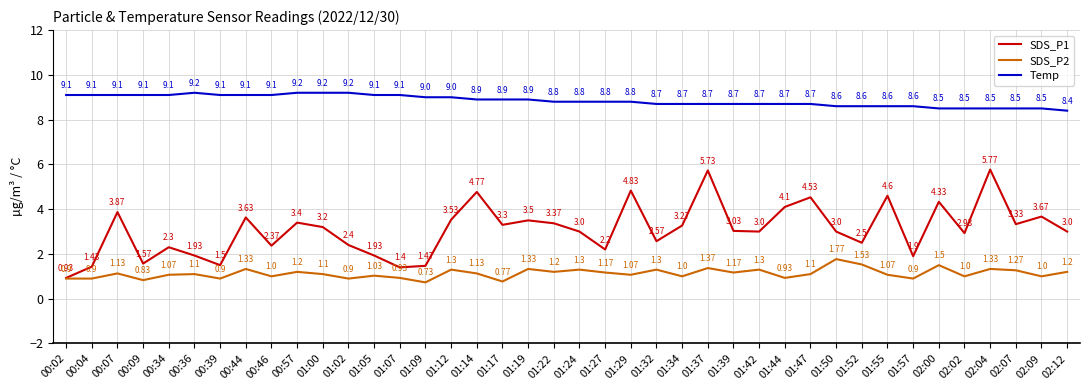

What is the difference between the highest and lowest values at 00:04?

8.2